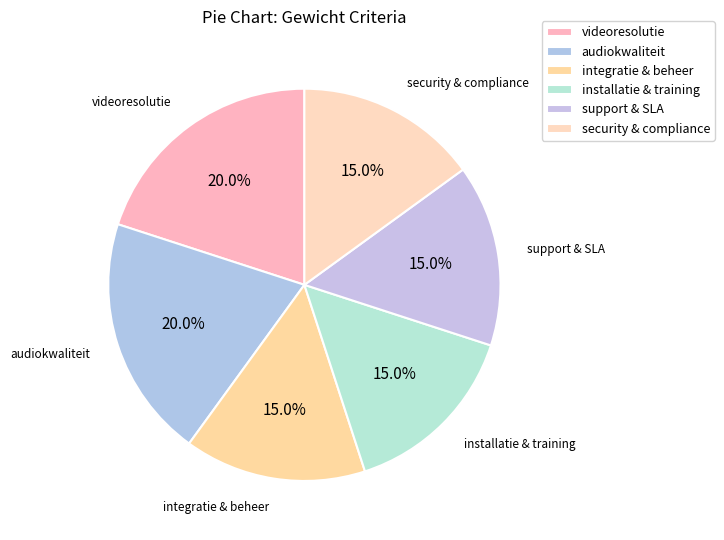

How many segments does this pie chart have?

6